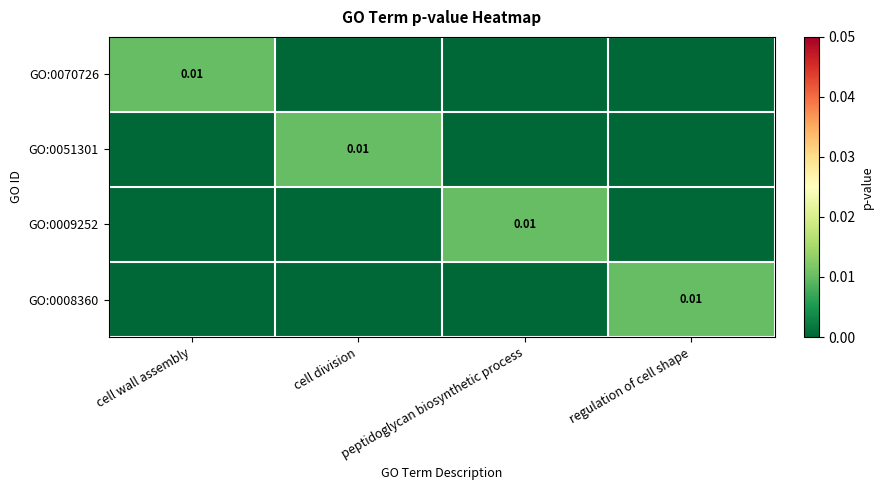

Is it true that GO:0051301 equals -0.0 at peptidoglycan biosynthetic process?

False